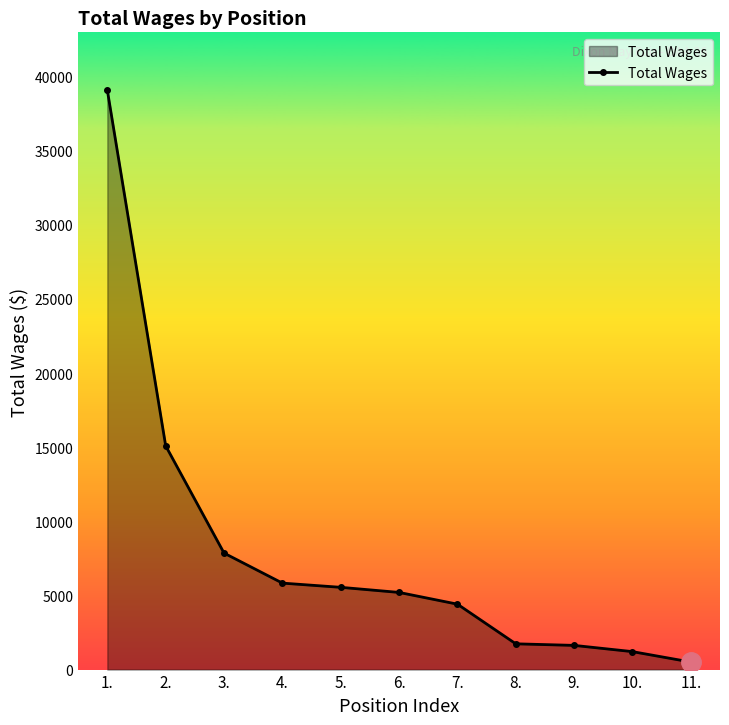

Is it true that the value at 9. is 1632?

True